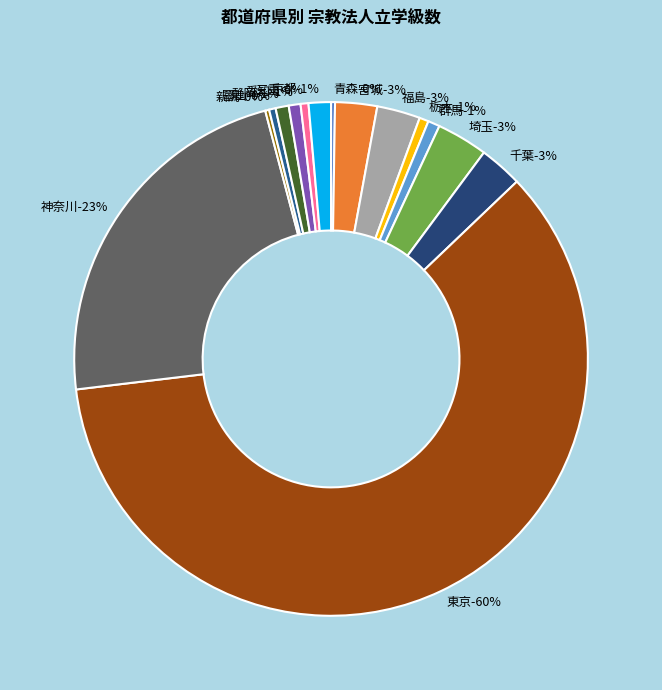

What is the largest slice in the pie chart?

東京